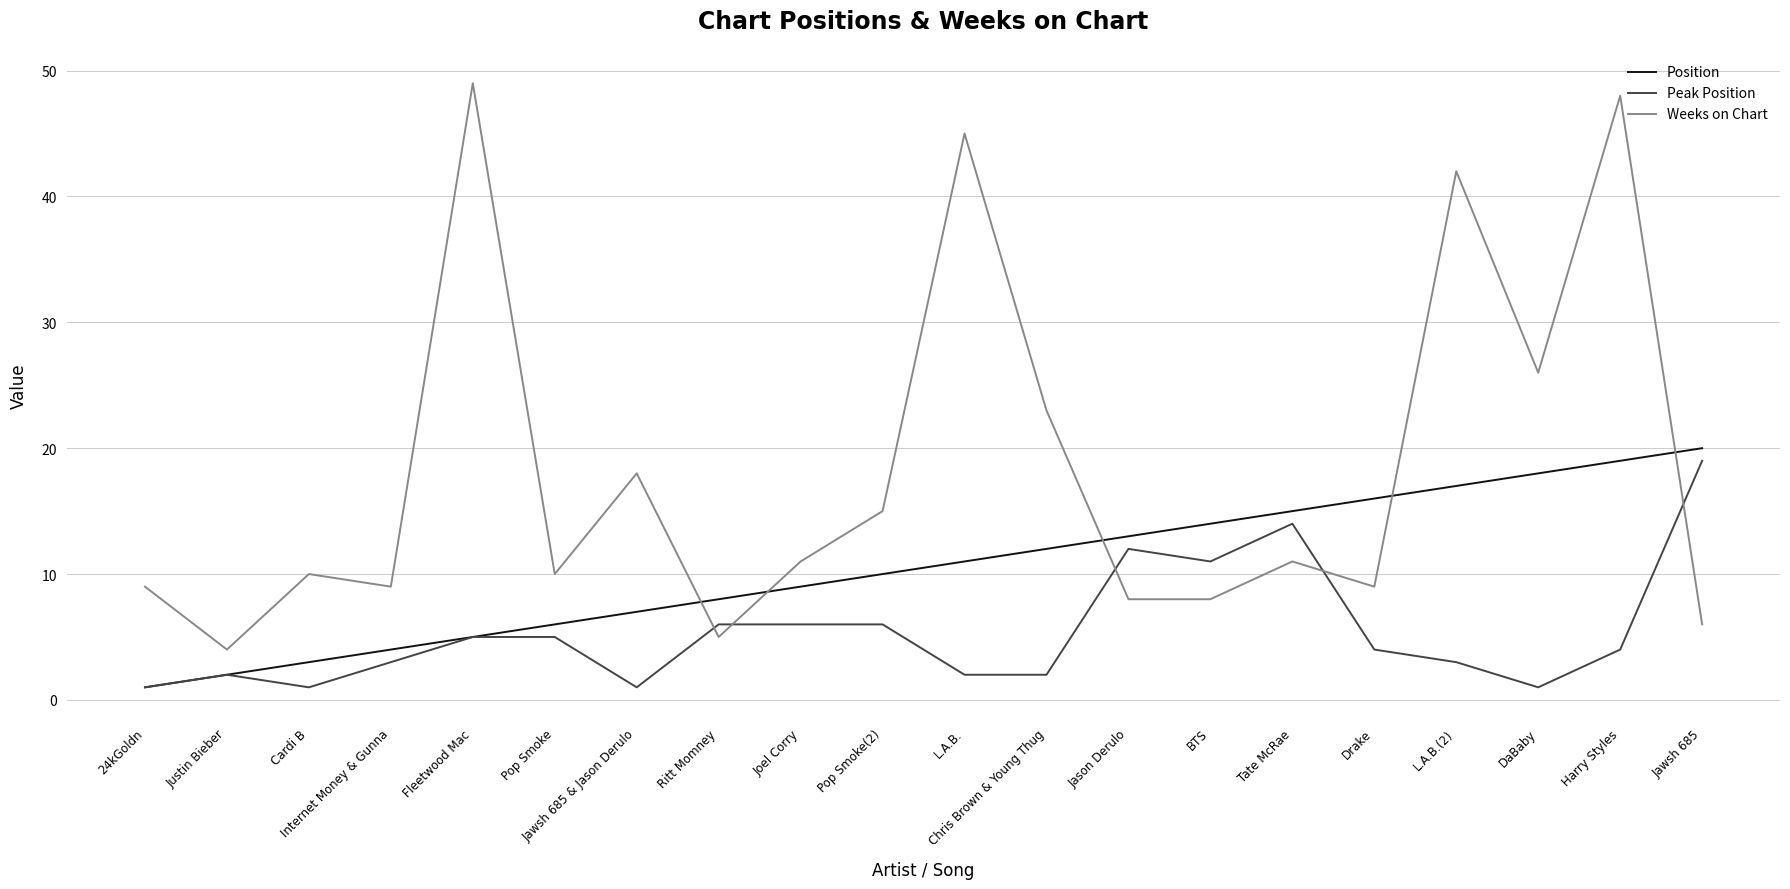

True or false: Weeks on Chart has more than 2 points higher than both neighbors.

True